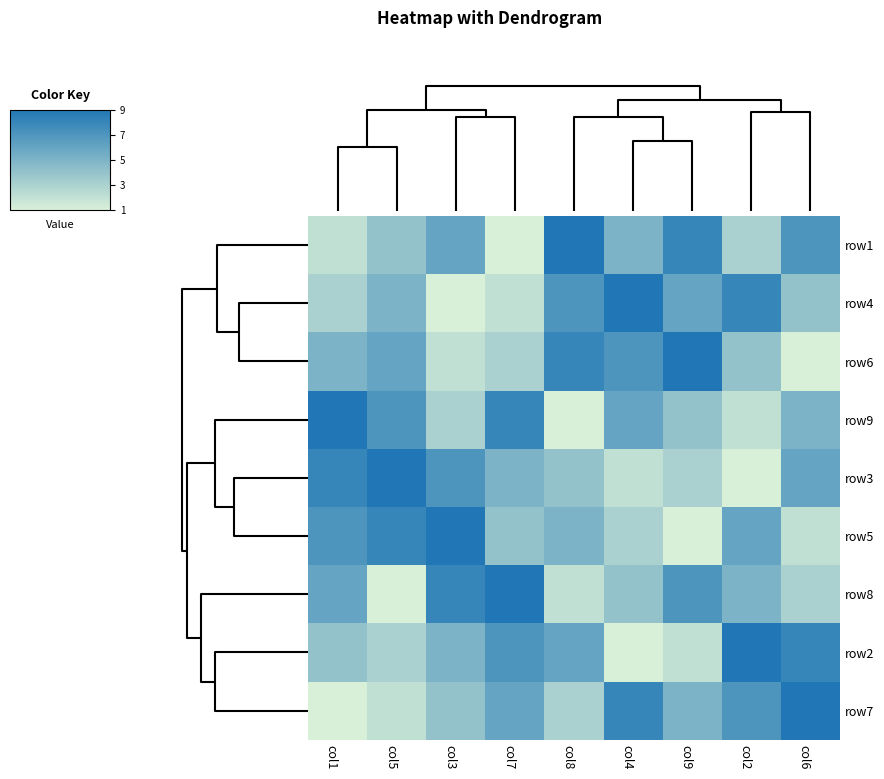

Reading right to left, transcribe all the data shown in this chart.

row1: col6=7	col2=3	col9=8	col4=5	col8=9	col7=1	col3=6	col5=4	col1=2
row4: col6=4	col2=8	col9=6	col4=9	col8=7	col7=2	col3=1	col5=5	col1=3
row6: col6=1	col2=4	col9=9	col4=7	col8=8	col7=3	col3=2	col5=6	col1=5
row9: col6=5	col2=2	col9=4	col4=6	col8=1	col7=8	col3=3	col5=7	col1=9
row3: col6=6	col2=1	col9=3	col4=2	col8=4	col7=5	col3=7	col5=9	col1=8
row5: col6=2	col2=6	col9=1	col4=3	col8=5	col7=4	col3=9	col5=8	col1=7
row8: col6=3	col2=5	col9=7	col4=4	col8=2	col7=9	col3=8	col5=1	col1=6
row2: col6=8	col2=9	col9=2	col4=1	col8=6	col7=7	col3=5	col5=3	col1=4
row7: col6=9	col2=7	col9=5	col4=8	col8=3	col7=6	col3=4	col5=2	col1=1